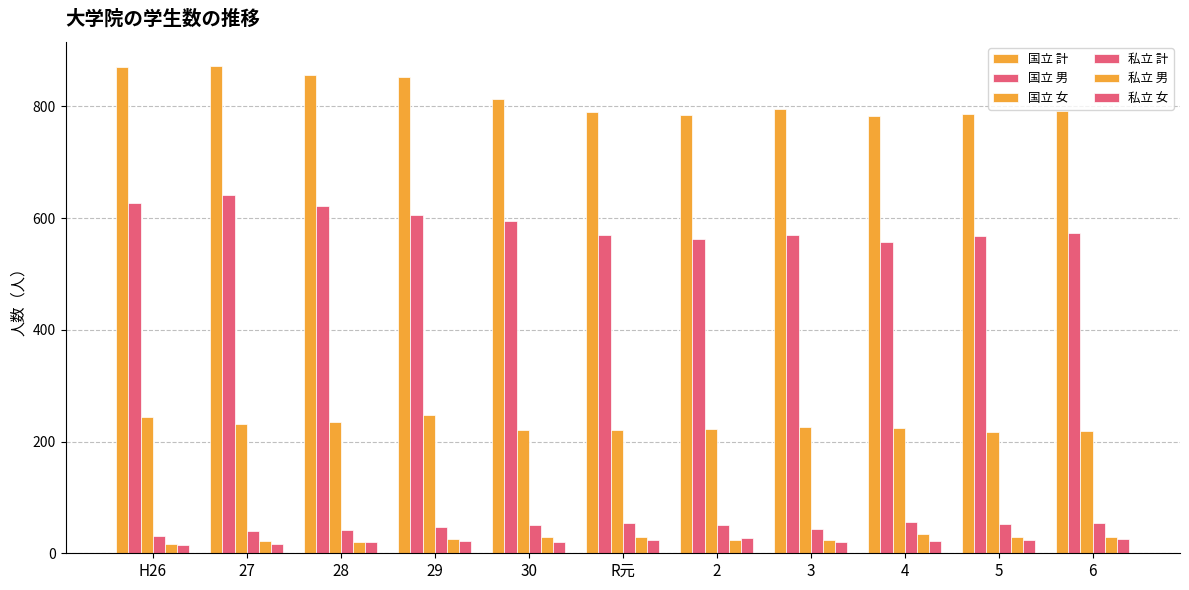

The 私立 計 series shows 45 at H26. True or false?

False